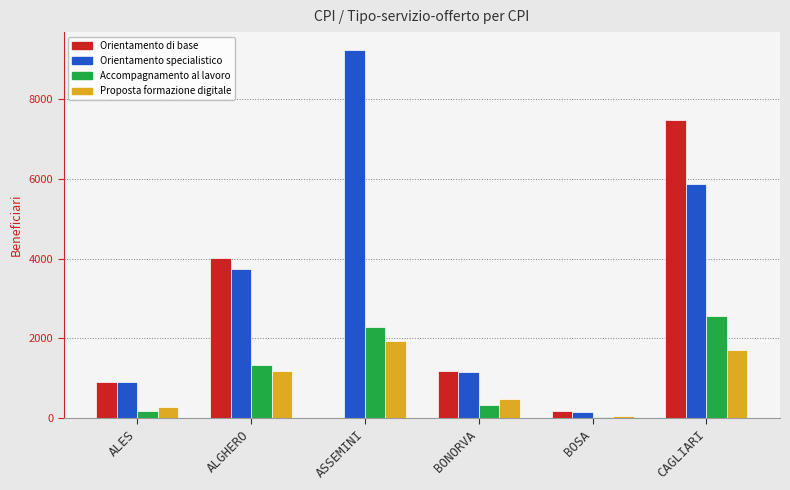

What is the sum of the Orientamento specialistico values at CAGLIARI and ASSEMINI?

15099